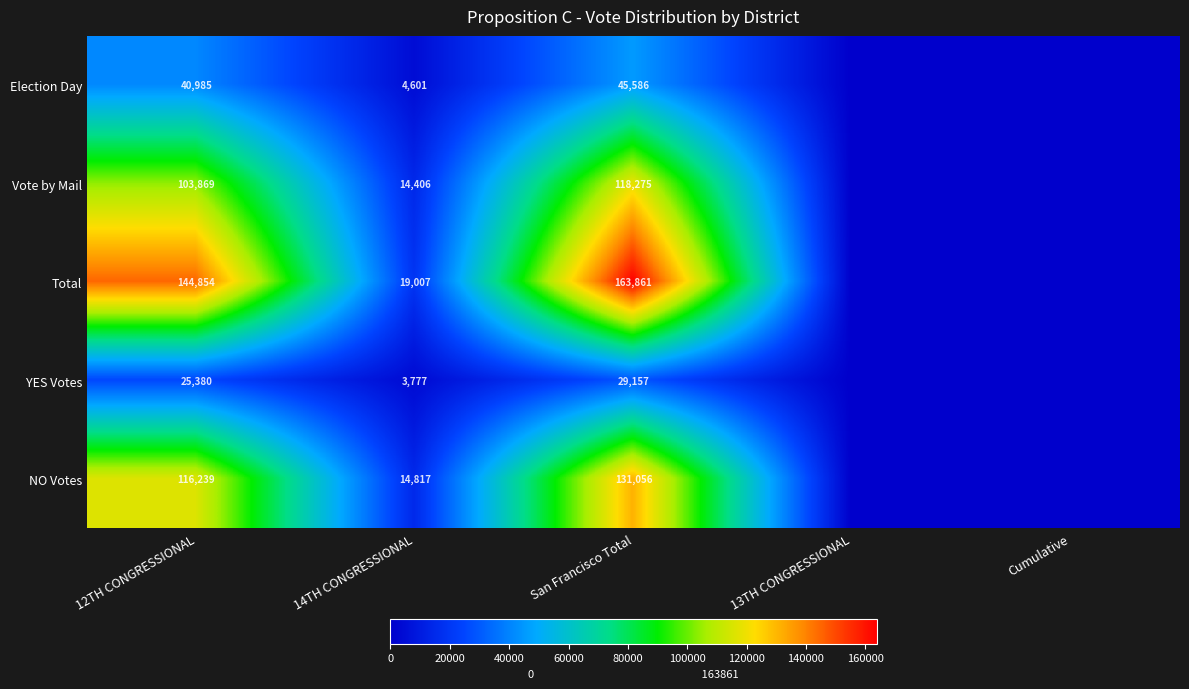

What is the difference between the highest and lowest values at 12TH CONGRESSIONAL?

119474